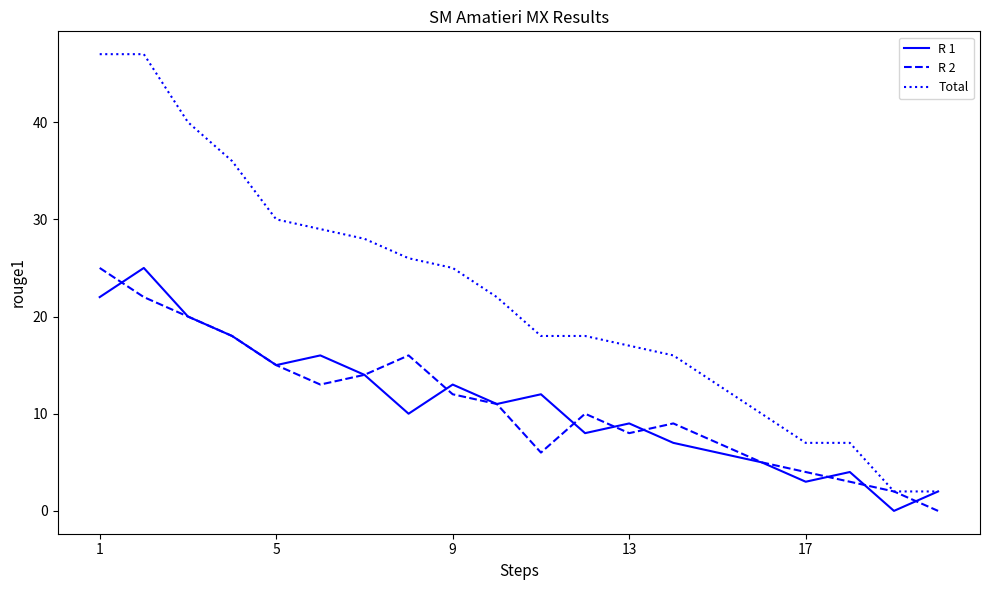

How many lines are shown in the chart?

3